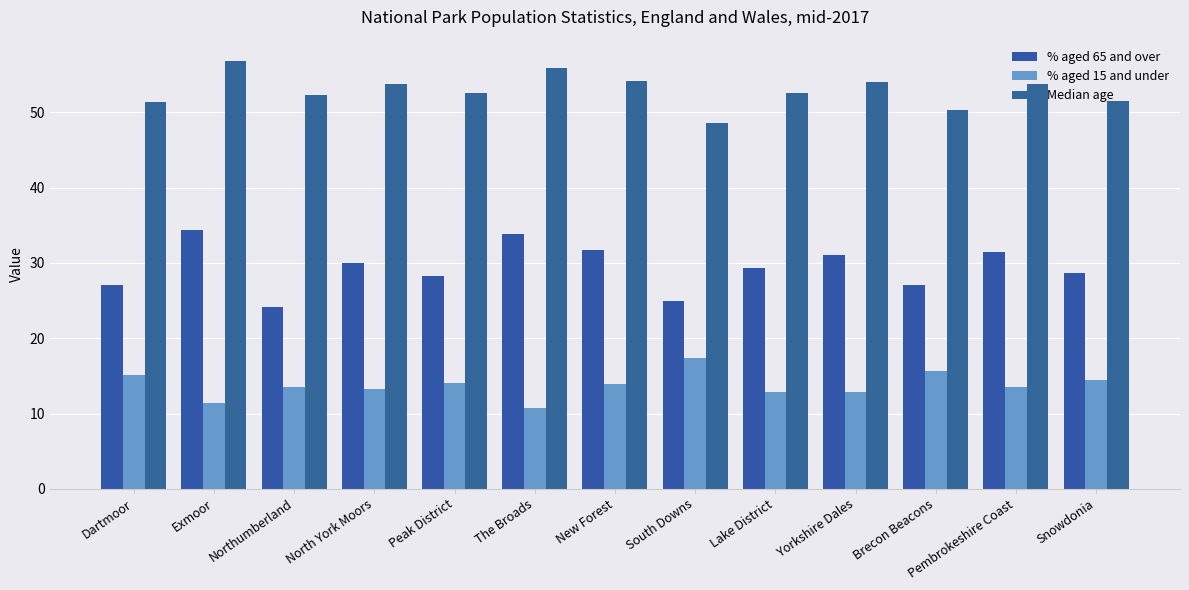

What is the lowest value of the Median age series?

48.6